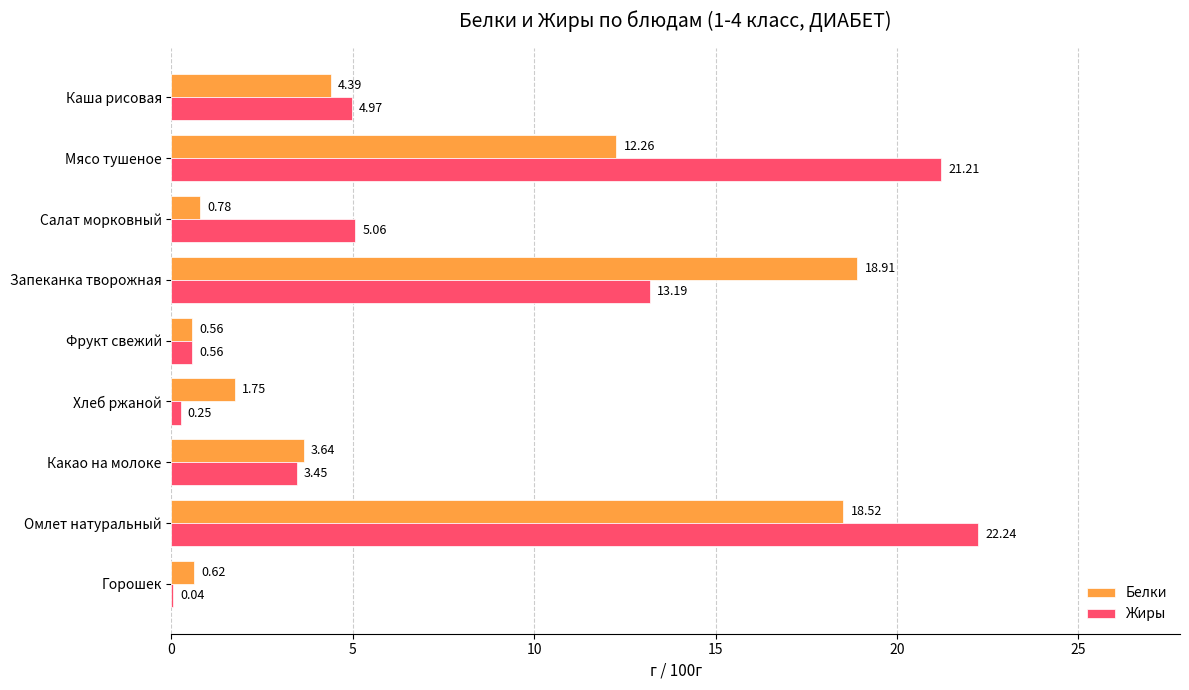

At which label does Белки reach its peak?

Запеканка творожная